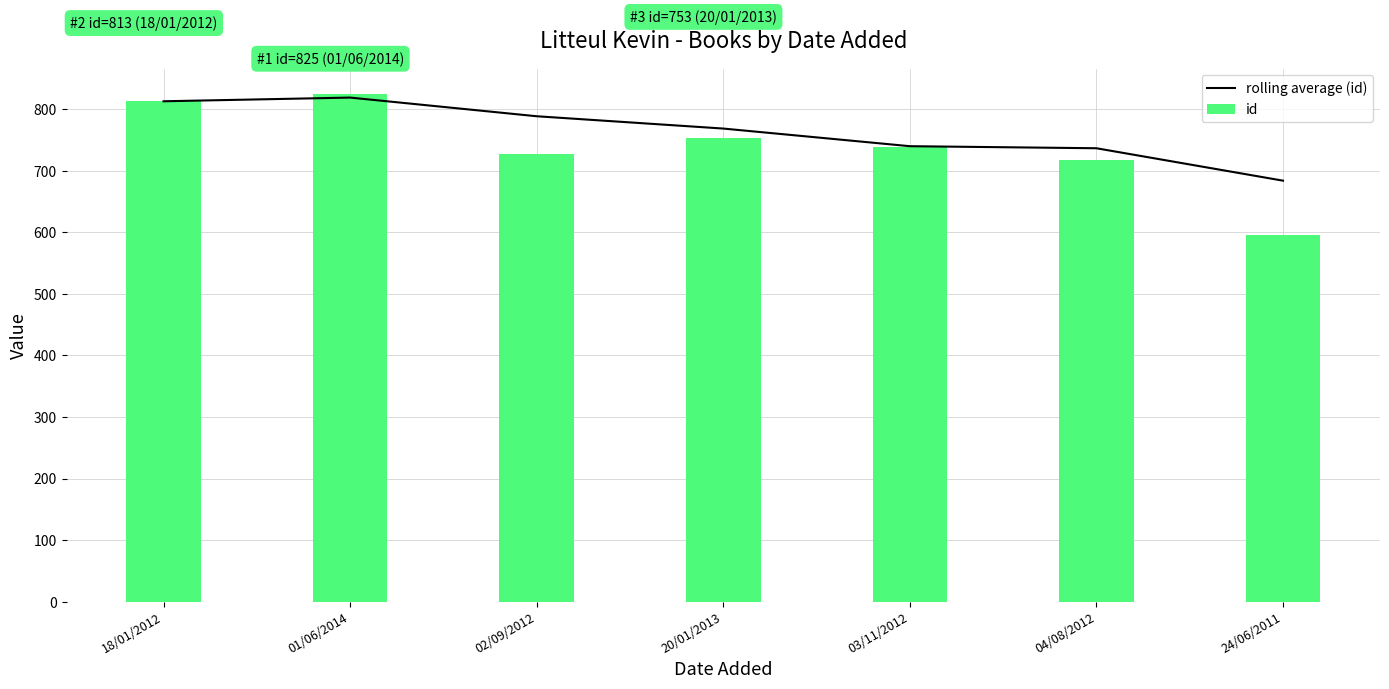

Which series changed the most between 18/01/2012 and 04/08/2012?

id